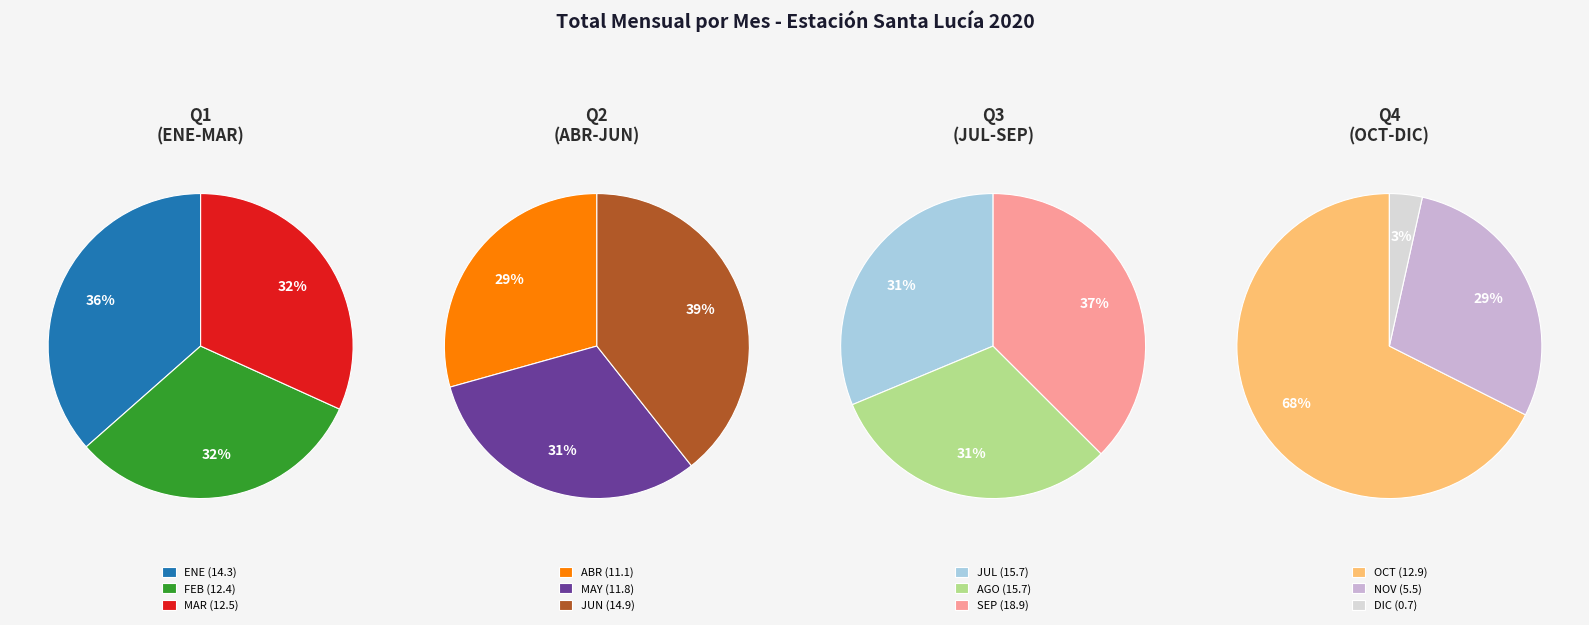

How many segments does this pie chart have?

12